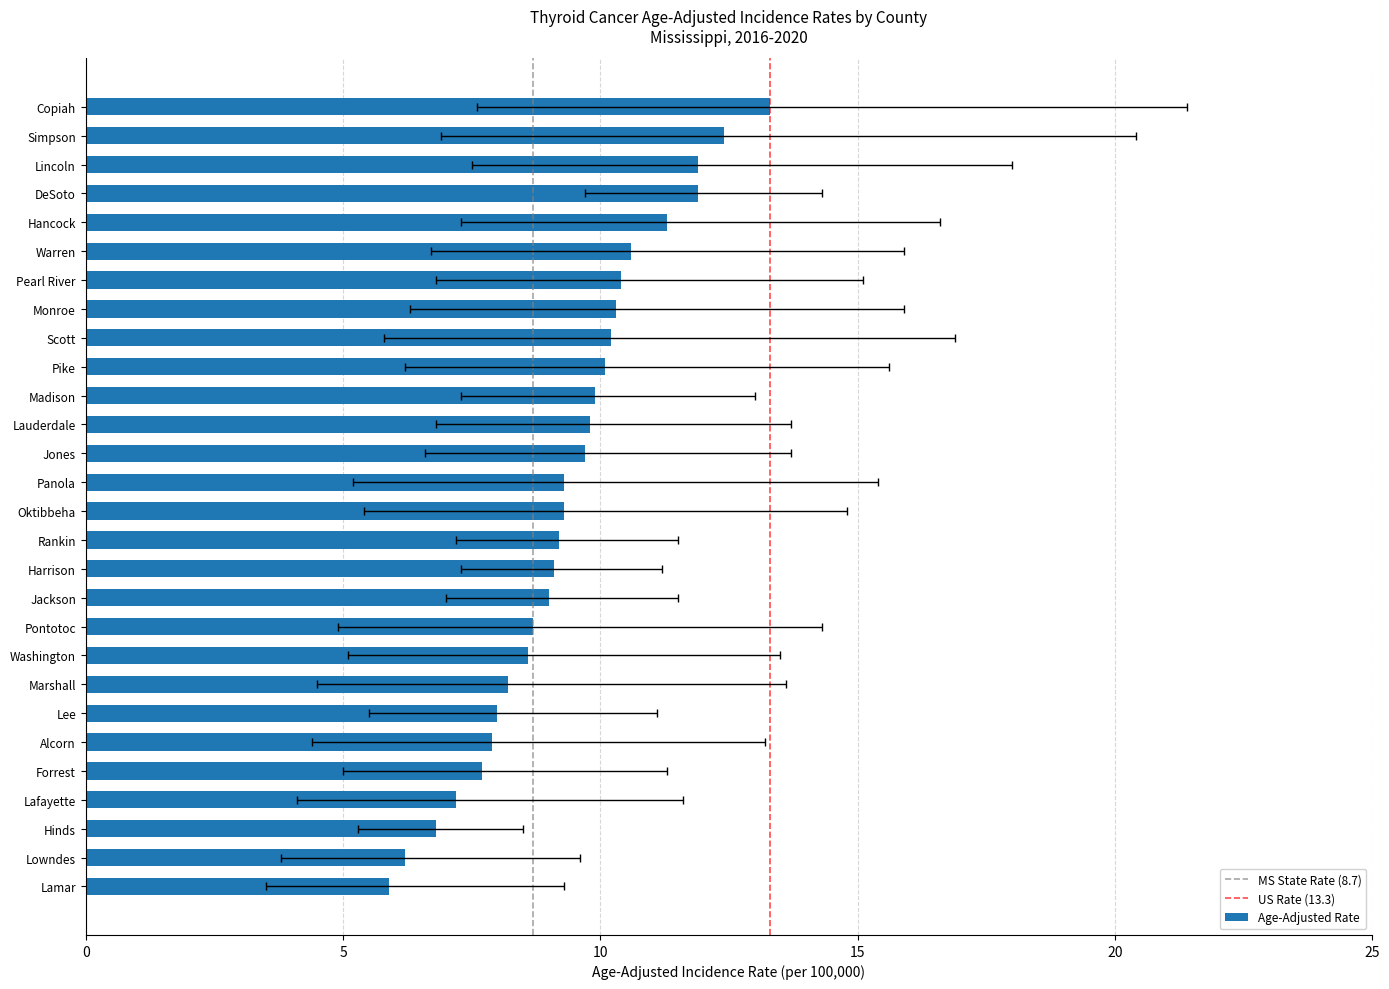

At which category does the chart reach its peak across all series?

Copiah